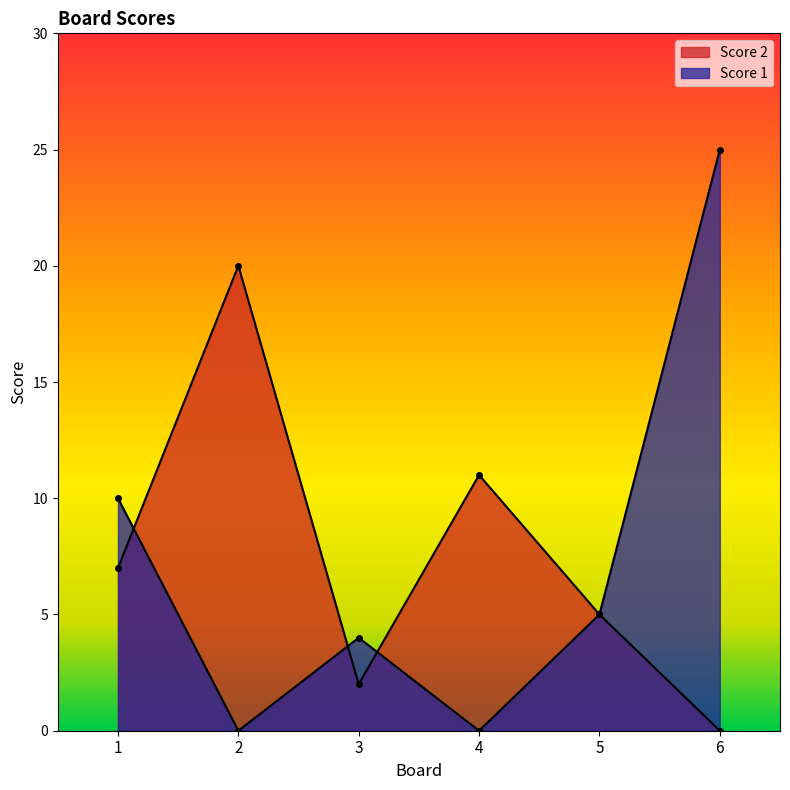

Where is the first local maximum for Score 1?

3